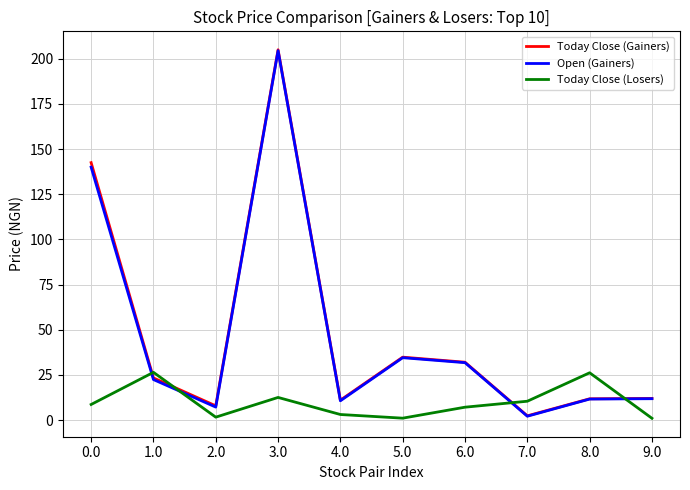

Where is the first local maximum for Today Close (Losers)?

1.0